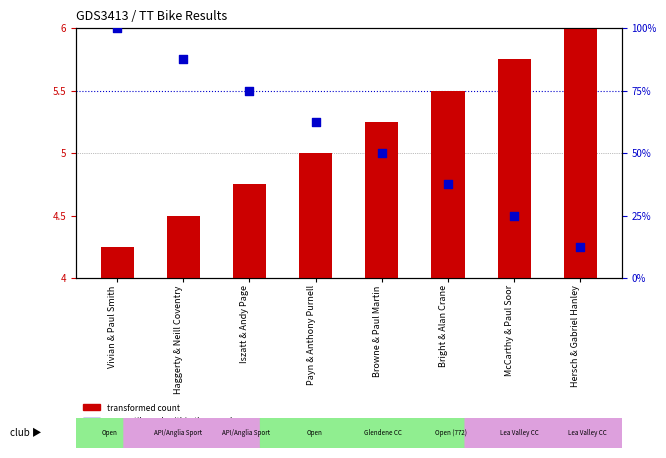

What is the total value across all series at Iszatt & Andy Page?

79.8